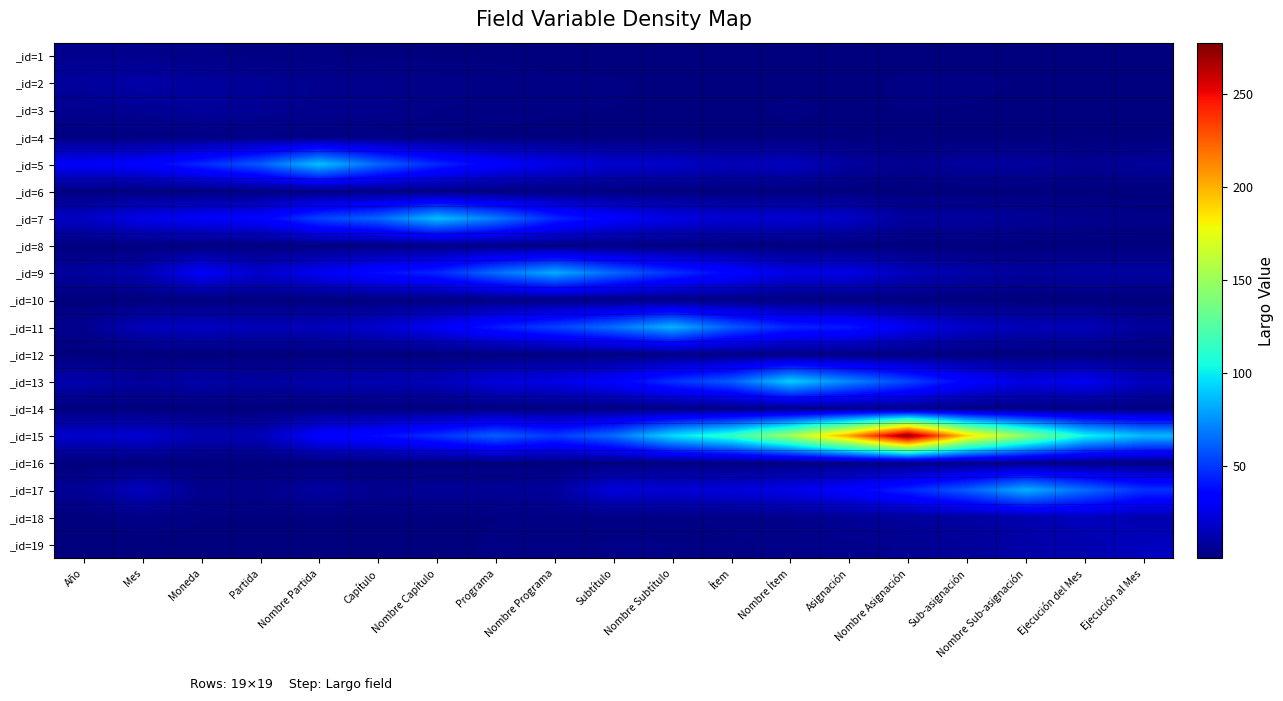

Reading left to right, extract all data points from this chart.

_id=1: Año=4.1	Mes=3.6	Moneda=2.5	Partida=1.8	Nombre Partida=1.2	Capítulo=0.9	Nombre Capítulo=0.7	Programa=0.9	Nombre Programa=0.5	Subtítulo=0.5	Nombre Subtítulo=0.2	Ítem=0.8	Nombre Ítem=0.5	Asignación=0.1	Nombre Asignación=0.1	Sub-asignación=0.1	Nombre Sub-asignación=0.1	Ejecución del Mes=0.2	Ejecución al Mes=0.1
_id=2: Año=7.6	Mes=10.5	Moneda=7.5	Partida=5.7	Nombre Partida=4.3	Capítulo=3.3	Nombre Capítulo=3.0	Programa=1.8	Nombre Programa=1.6	Subtítulo=1.4	Nombre Subtítulo=0.7	Ítem=1.0	Nombre Ítem=0.5	Asignación=0.3	Nombre Asignación=1.7	Sub-asignación=1.8	Nombre Sub-asignación=0.9	Ejecución del Mes=0.3	Ejecución al Mes=0.1
_id=3: Año=4.2	Mes=5.4	Moneda=7.0	Partida=5.4	Nombre Partida=3.9	Capítulo=3.7	Nombre Capítulo=2.2	Programa=1.9	Nombre Programa=1.3	Subtítulo=1.1	Nombre Subtítulo=0.9	Ítem=0.5	Nombre Ítem=1.6	Asignación=0.8	Nombre Asignación=1.2	Sub-asignación=0.9	Nombre Sub-asignación=0.4	Ejecución del Mes=1.0	Ejecución al Mes=0.1
_id=4: Año=0.8	Mes=1.1	Moneda=1.5	Partida=2.0	Nombre Partida=1.5	Capítulo=1.3	Nombre Capítulo=0.9	Programa=0.6	Nombre Programa=0.5	Subtítulo=0.3	Nombre Subtítulo=0.4	Ítem=0.2	Nombre Ítem=0.6	Asignación=0.2	Nombre Asignación=0.1	Sub-asignación=0.1	Nombre Sub-asignación=0.2	Ejecución del Mes=0.2	Ejecución al Mes=0.2
_id=5: Año=30.0	Mes=32.8	Moneda=45.7	Partida=59.8	Nombre Partida=88.0	Capítulo=63.2	Nombre Capítulo=45.5	Programa=32.8	Nombre Programa=25.6	Subtítulo=19.4	Nombre Subtítulo=18.5	Ítem=13.9	Nombre Ítem=16.0	Asignación=7.9	Nombre Asignación=4.5	Sub-asignación=7.9	Nombre Sub-asignación=7.9	Ejecución del Mes=4.9	Ejecución al Mes=7.1
_id=6: Año=0.5	Mes=0.7	Moneda=0.9	Partida=1.1	Nombre Partida=1.5	Capítulo=2.0	Nombre Capítulo=1.6	Programa=1.1	Nombre Programa=0.9	Subtítulo=0.8	Nombre Subtítulo=0.5	Ítem=0.4	Nombre Ítem=0.4	Asignación=0.2	Nombre Asignación=0.1	Sub-asignación=0.1	Nombre Sub-asignación=0.1	Ejecución del Mes=0.3	Ejecución al Mes=0.2
_id=7: Año=17.2	Mes=26.1	Moneda=30.6	Partida=33.4	Nombre Partida=52.8	Capítulo=62.4	Nombre Capítulo=86.6	Programa=68.3	Nombre Programa=45.4	Subtítulo=33.0	Nombre Subtítulo=25.1	Ítem=20.1	Nombre Ítem=20.0	Asignación=17.7	Nombre Asignación=7.3	Sub-asignación=8.2	Nombre Sub-asignación=6.1	Ejecución del Mes=4.0	Ejecución al Mes=2.7
_id=8: Año=0.3	Mes=0.6	Moneda=0.5	Partida=0.7	Nombre Partida=0.9	Capítulo=1.1	Nombre Capítulo=1.8	Programa=2.3	Nombre Programa=1.5	Subtítulo=1.2	Nombre Subtítulo=0.8	Ítem=0.6	Nombre Ítem=0.5	Asignación=0.4	Nombre Asignación=0.3	Sub-asignación=0.2	Nombre Sub-asignación=0.2	Ejecución del Mes=0.3	Ejecución al Mes=0.1
_id=9: Año=7.9	Mes=12.5	Moneda=30.2	Partida=19.0	Nombre Partida=28.6	Capítulo=38.3	Nombre Capítulo=45.0	Programa=64.5	Nombre Programa=81.8	Subtítulo=63.3	Nombre Subtítulo=47.9	Ítem=35.6	Nombre Ítem=24.5	Asignación=25.1	Nombre Asignación=14.8	Sub-asignación=10.6	Nombre Sub-asignación=7.4	Ejecución del Mes=9.0	Ejecución al Mes=8.5
_id=10: Año=0.1	Mes=0.3	Moneda=0.3	Partida=0.4	Nombre Partida=0.5	Capítulo=0.7	Nombre Capítulo=0.9	Programa=1.4	Nombre Programa=1.5	Subtítulo=2.0	Nombre Subtítulo=1.5	Ítem=1.4	Nombre Ítem=1.0	Asignación=0.6	Nombre Asignación=0.6	Sub-asignación=0.5	Nombre Sub-asignación=0.3	Ejecución del Mes=0.3	Ejecución al Mes=0.2
_id=11: Año=4.4	Mes=14.5	Moneda=16.5	Partida=13.8	Nombre Partida=14.9	Capítulo=19.6	Nombre Capítulo=29.3	Programa=41.6	Nombre Programa=52.6	Subtítulo=65.3	Nombre Subtítulo=84.1	Ítem=59.6	Nombre Ítem=44.6	Asignación=41.7	Nombre Asignación=27.8	Sub-asignación=17.9	Nombre Sub-asignación=13.7	Ejecución del Mes=14.2	Ejecución al Mes=7.3
_id=12: Año=0.1	Mes=0.2	Moneda=0.3	Partida=0.3	Nombre Partida=0.3	Capítulo=0.5	Nombre Capítulo=0.5	Programa=0.6	Nombre Programa=1.0	Subtítulo=1.2	Nombre Subtítulo=1.7	Ítem=2.1	Nombre Ítem=1.6	Asignación=1.1	Nombre Asignación=0.9	Sub-asignación=0.6	Nombre Sub-asignación=0.5	Ejecución del Mes=0.7	Ejecución al Mes=0.3
_id=13: Año=11.1	Mes=6.9	Moneda=10.3	Partida=8.2	Nombre Partida=10.7	Capítulo=12.5	Nombre Capítulo=14.1	Programa=23.0	Nombre Programa=25.4	Subtítulo=32.6	Nombre Subtítulo=48.1	Ítem=60.0	Nombre Ítem=91.3	Asignación=71.6	Nombre Asignación=53.8	Sub-asignación=34.4	Nombre Sub-asignación=24.2	Ejecución del Mes=28.4	Ejecución al Mes=15.5
_id=14: Año=0.6	Mes=0.6	Moneda=0.4	Partida=0.2	Nombre Partida=0.3	Capítulo=0.6	Nombre Capítulo=0.4	Programa=0.5	Nombre Programa=0.8	Subtítulo=1.3	Nombre Subtítulo=1.4	Ítem=1.8	Nombre Ítem=2.2	Asignación=3.1	Nombre Asignación=2.9	Sub-asignación=1.7	Nombre Sub-asignación=1.3	Ejecución del Mes=1.2	Ejecución al Mes=0.9
_id=15: Año=18.7	Mes=20.2	Moneda=12.4	Partida=13.6	Nombre Partida=33.2	Capítulo=37.6	Nombre Capítulo=47.9	Programa=61.2	Nombre Programa=50.3	Subtítulo=64.5	Nombre Subtítulo=95.3	Ítem=114.8	Nombre Ítem=152.3	Asignación=205.1	Nombre Asignación=277.6	Sub-asignación=190.4	Nombre Sub-asignación=143.1	Ejecución del Mes=102.9	Ejecución al Mes=86.1
_id=16: Año=0.0	Mes=0.1	Moneda=0.2	Partida=0.1	Nombre Partida=0.2	Capítulo=0.2	Nombre Capítulo=0.2	Programa=0.5	Nombre Programa=0.4	Subtítulo=0.5	Nombre Subtítulo=0.8	Ítem=1.1	Nombre Ítem=1.3	Asignación=1.8	Nombre Asignación=2.2	Sub-asignación=3.0	Nombre Sub-asignación=2.3	Ejecución del Mes=1.8	Ejecución al Mes=1.4
_id=17: Año=5.8	Mes=15.8	Moneda=4.1	Partida=3.2	Nombre Partida=8.5	Capítulo=4.2	Nombre Capítulo=6.3	Programa=5.7	Nombre Programa=7.4	Subtítulo=22.9	Nombre Subtítulo=20.5	Ítem=22.6	Nombre Ítem=26.2	Asignación=33.3	Nombre Asignación=44.6	Sub-asignación=60.4	Nombre Sub-asignación=83.2	Ejecución del Mes=64.3	Ejecución al Mes=48.2
_id=18: Año=0.3	Mes=2.4	Moneda=1.2	Partida=0.8	Nombre Partida=1.0	Capítulo=0.8	Nombre Capítulo=0.8	Programa=1.1	Nombre Programa=2.1	Subtítulo=1.4	Nombre Subtítulo=1.9	Ítem=2.5	Nombre Ítem=3.4	Asignación=6.0	Nombre Asignación=7.0	Sub-asignación=8.7	Nombre Sub-asignación=11.2	Ejecución del Mes=15.5	Ejecución al Mes=11.6
_id=19: Año=0.2	Mes=0.5	Moneda=0.5	Partida=0.9	Nombre Partida=1.0	Capítulo=0.3	Nombre Capítulo=0.8	Programa=1.3	Nombre Programa=1.3	Subtítulo=2.5	Nombre Subtítulo=2.2	Ítem=2.0	Nombre Ítem=2.5	Asignación=4.1	Nombre Asignación=4.5	Sub-asignación=6.8	Nombre Sub-asignación=10.3	Ejecución del Mes=11.8	Ejecución al Mes=15.4